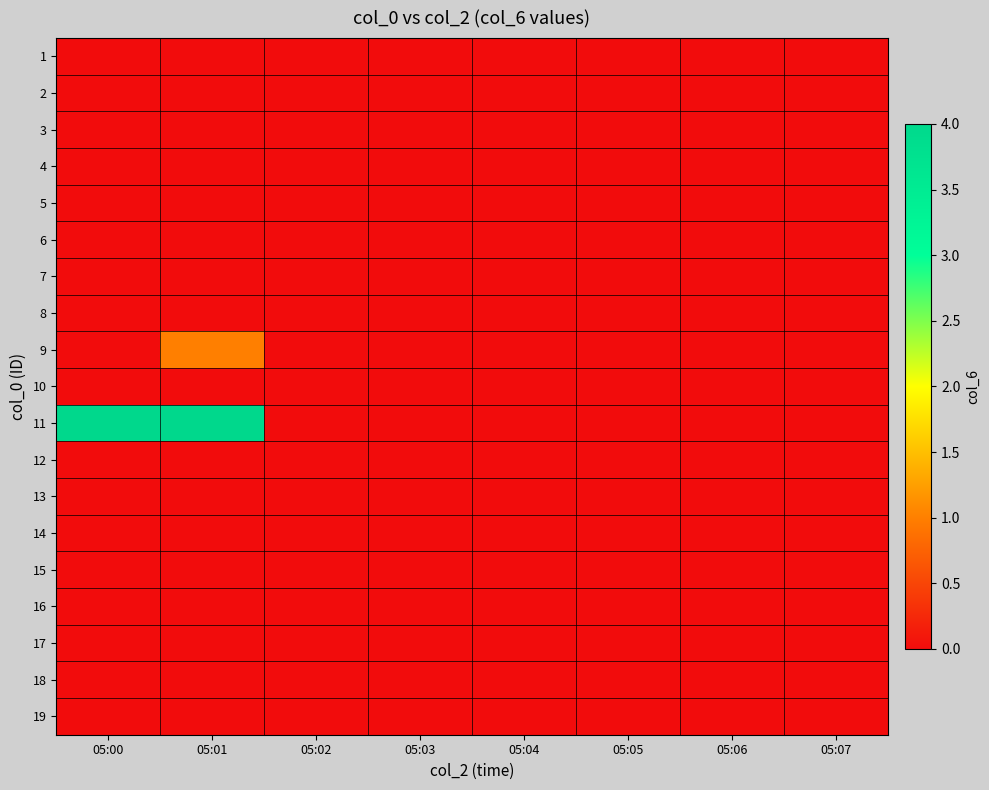

Between 05:04 and 05:03, which is larger?

05:04